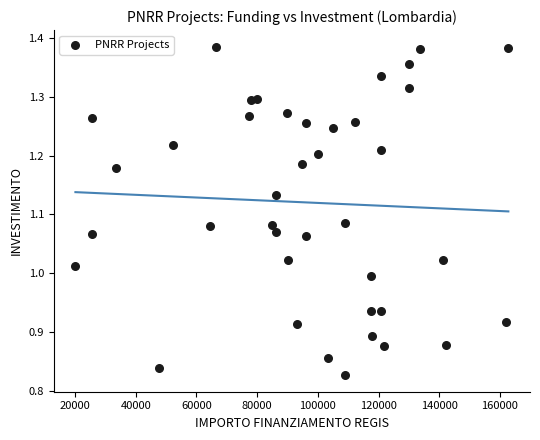

What is the range of X values (max minus min)?

142668.0